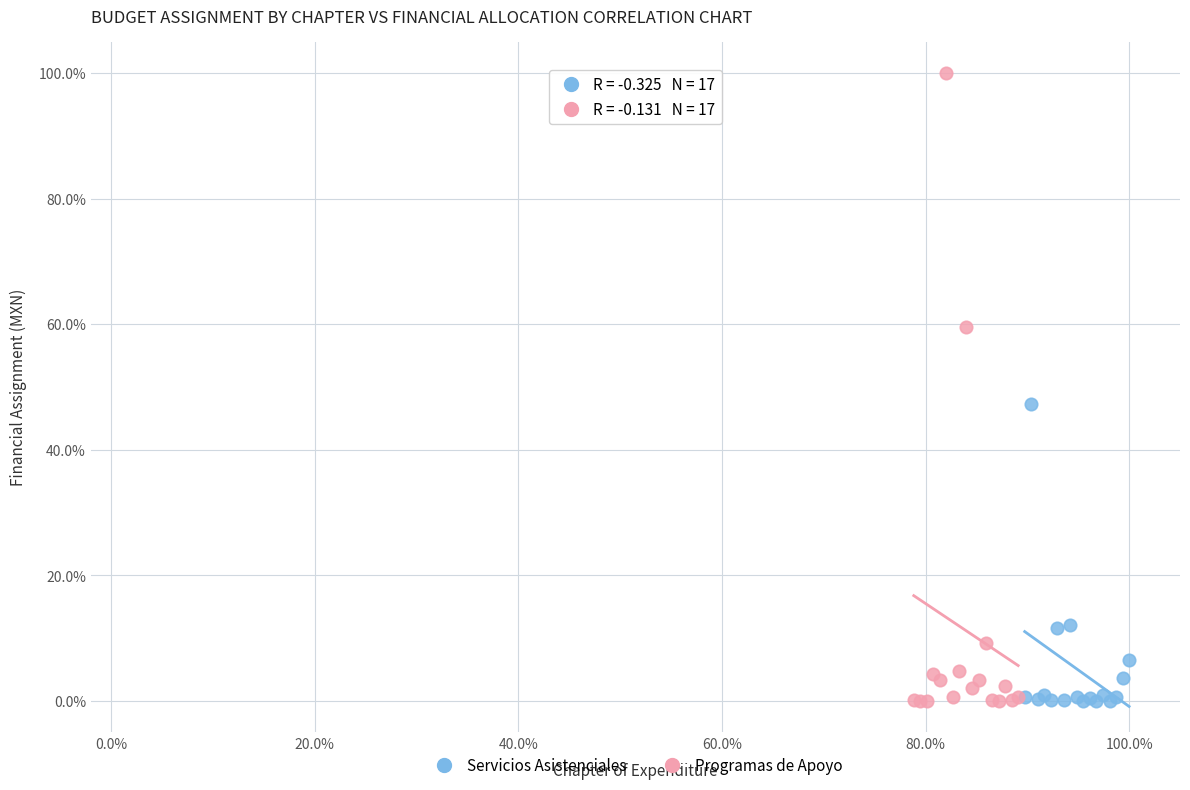

Which series has the widest spread of Y values?

Programas de Apoyo